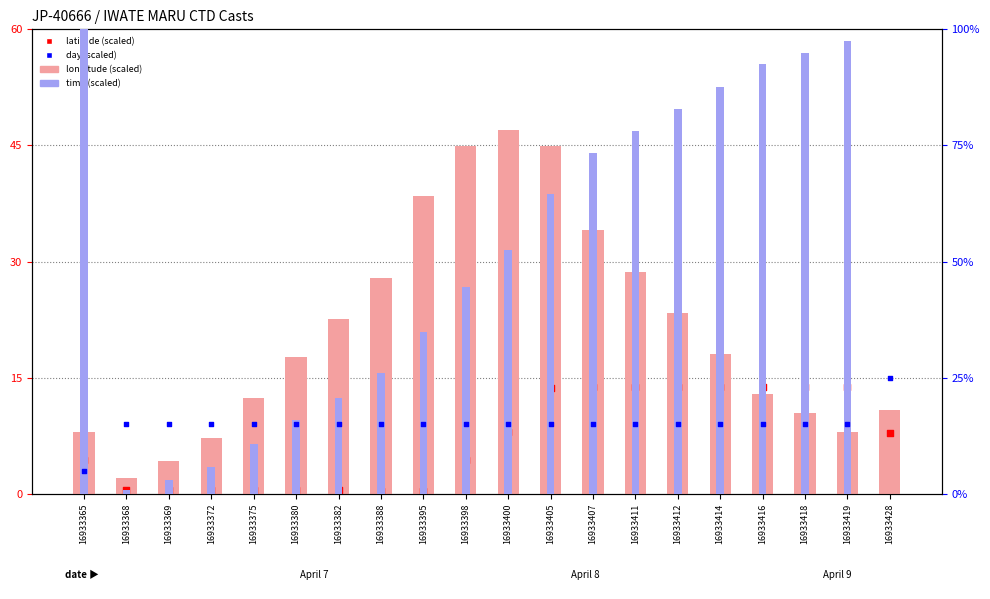

Which series reaches the minimum Y coordinate?

time (scaled)